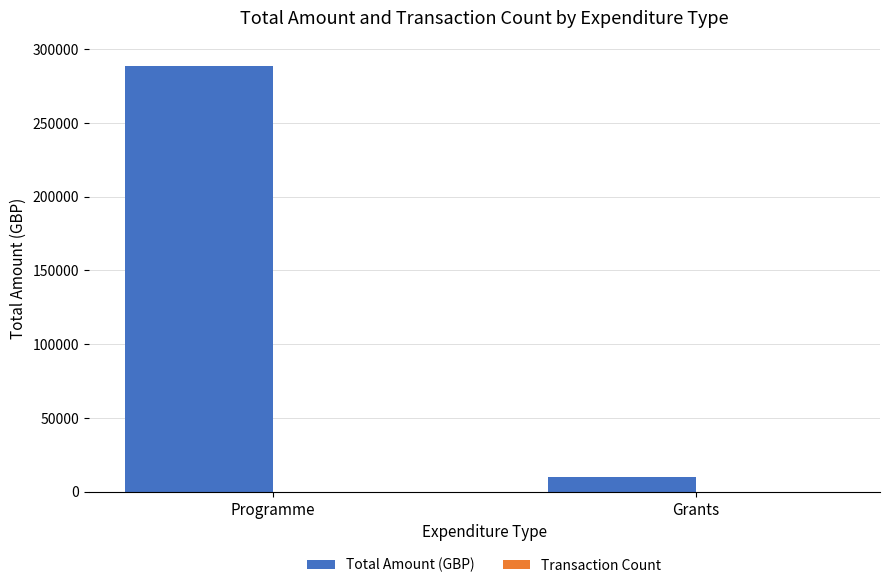

Are the bars horizontal?

No